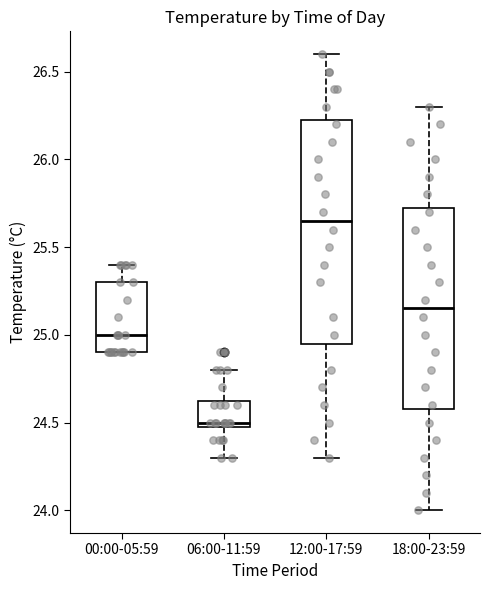

Which box is the tallest, from its lower edge to its upper edge?

12:00-17:59